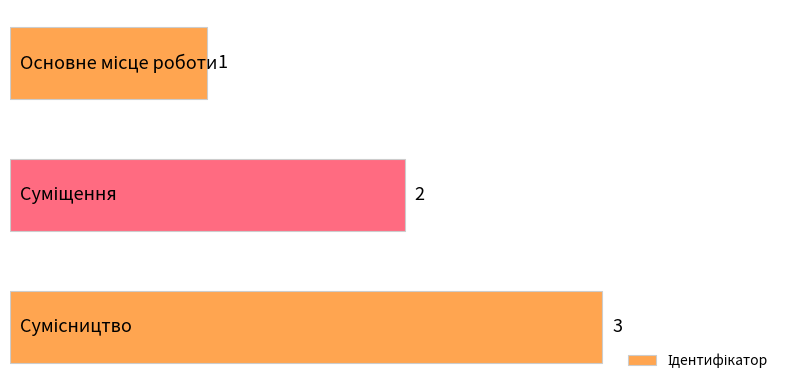

What is the value of the 2nd bar from the top?

2